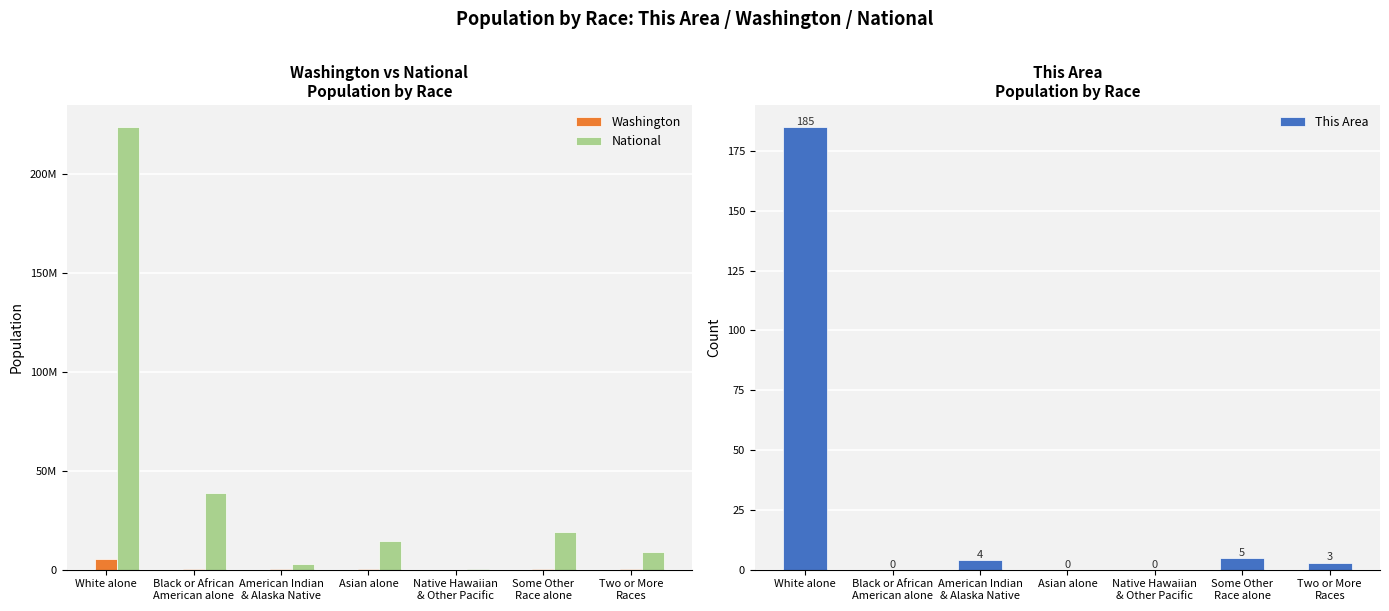

Which category has the highest value across all series?

White alone